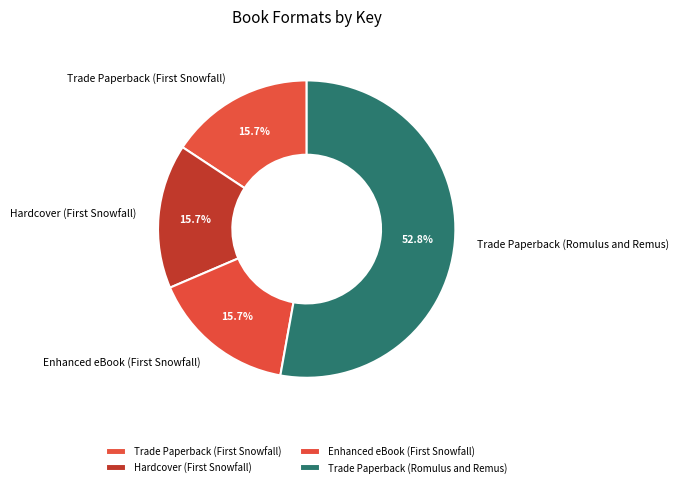

Which slice is the largest?

Trade Paperback (Romulus and Remus)